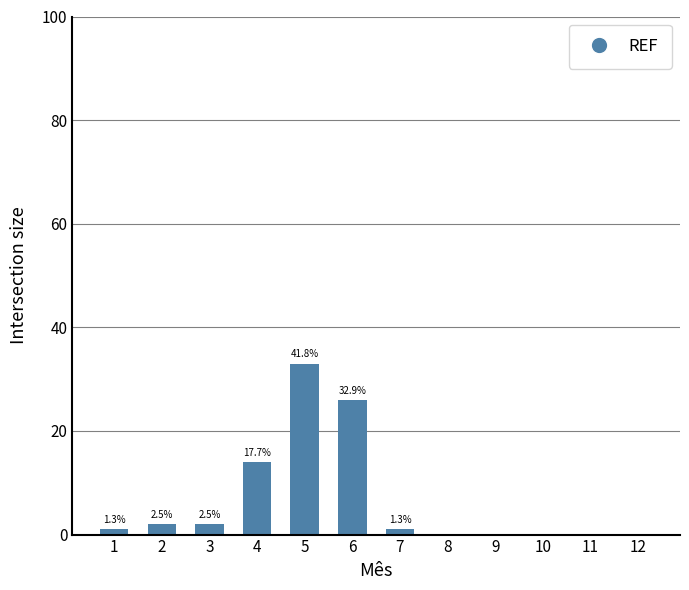

What is the sum of the values at 1 and 2?

3